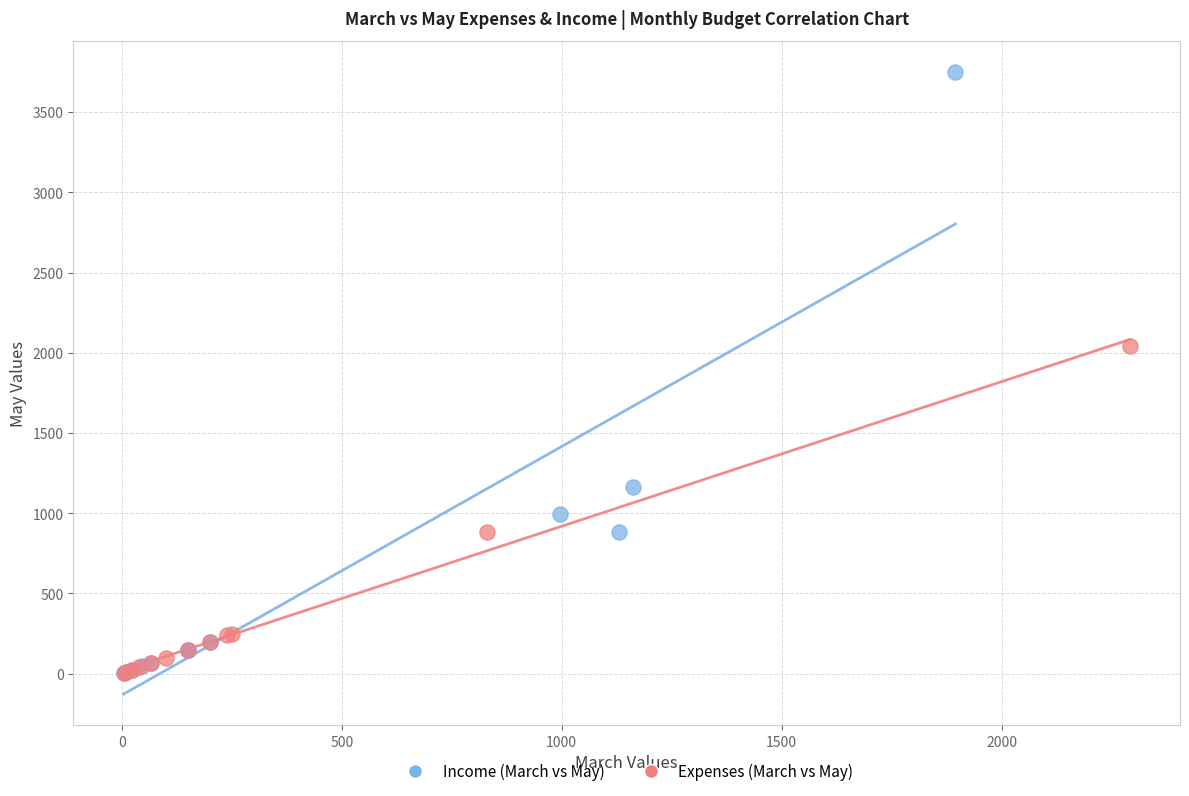

Which series has the largest Y range (max minus min)?

Income (March vs May)